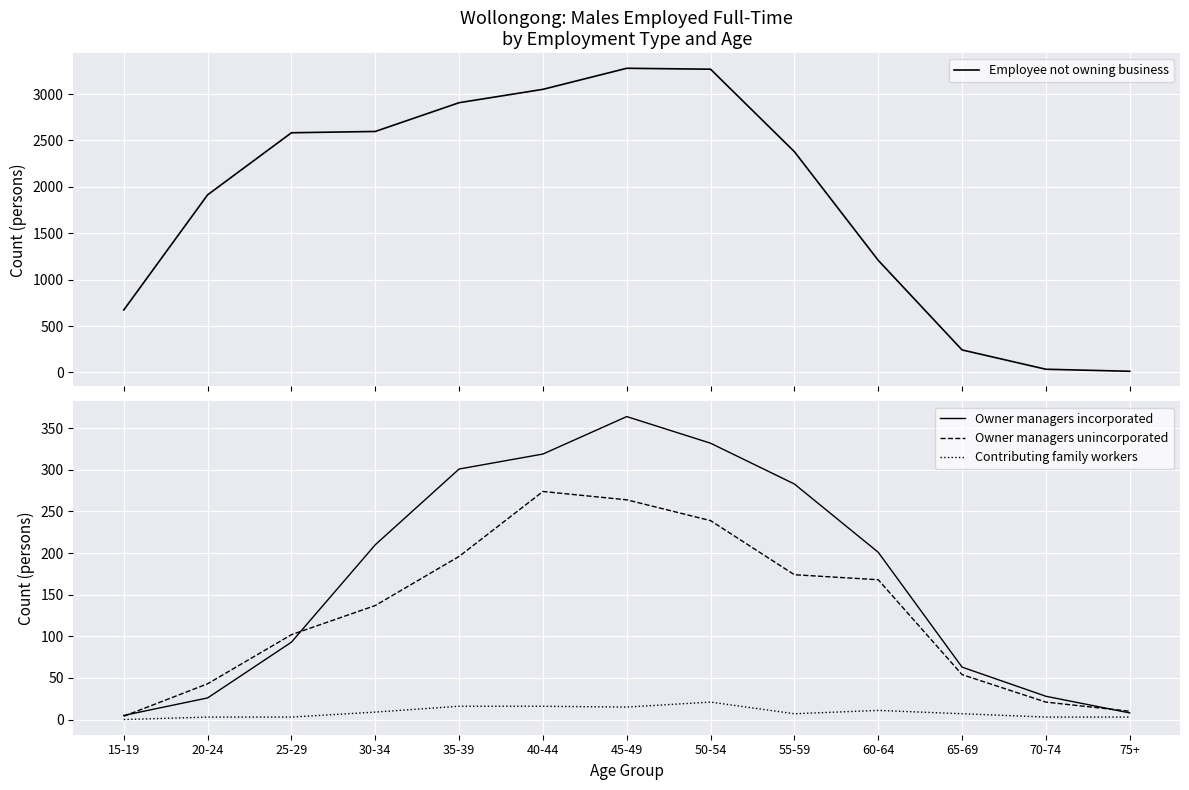

Which series changed the most between 45-49 and 50-54?

Owner managers incorporated